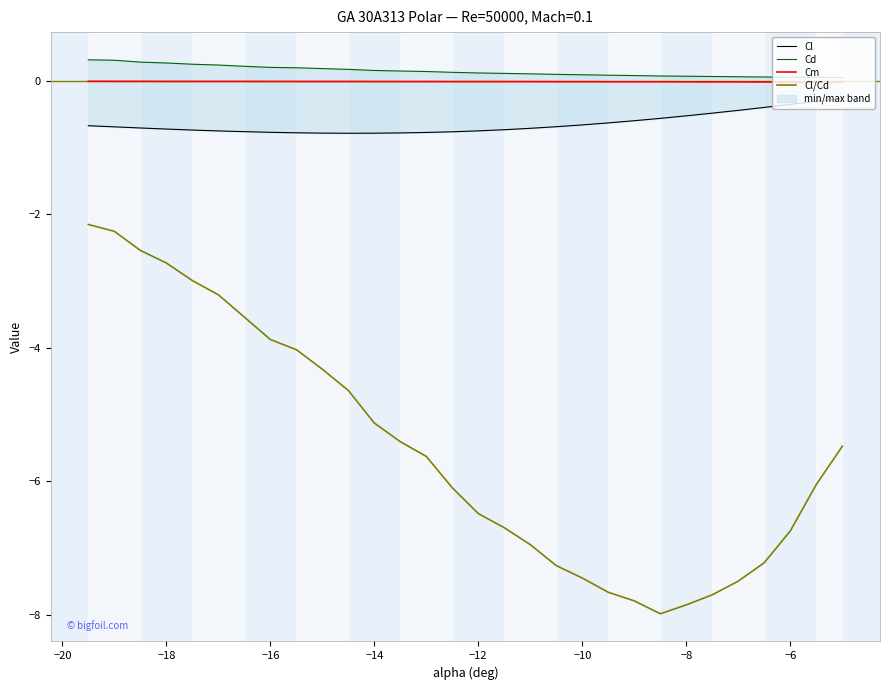

True or false: Cm and Cl/Cd cross at least once.

False